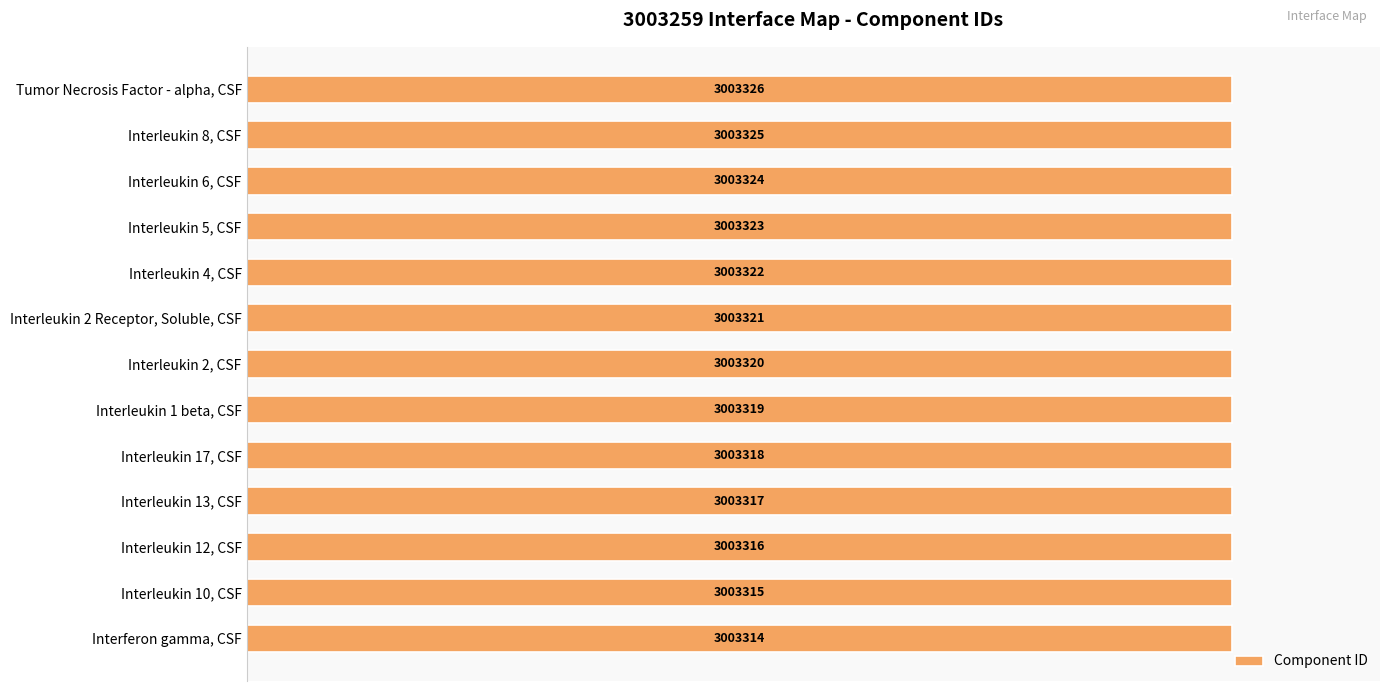

How many bars are there in total?

13